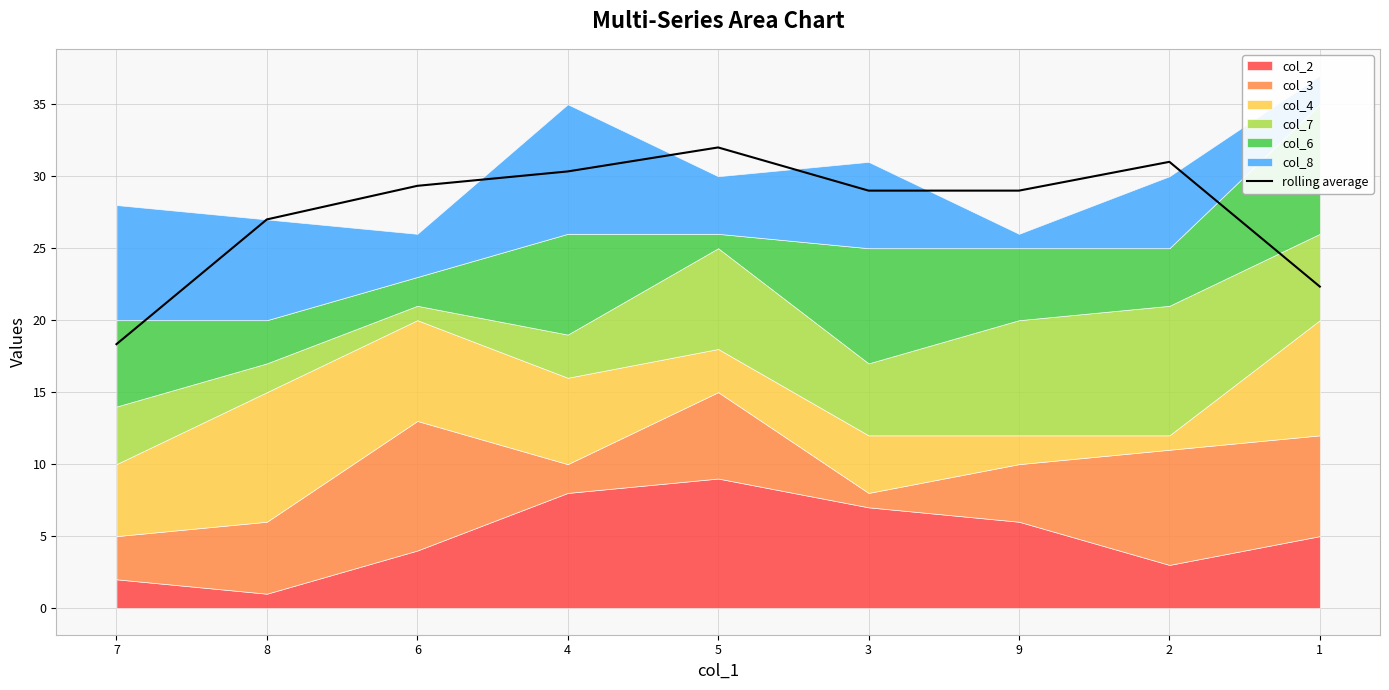

Which category has the highest value in the rolling average series?

5